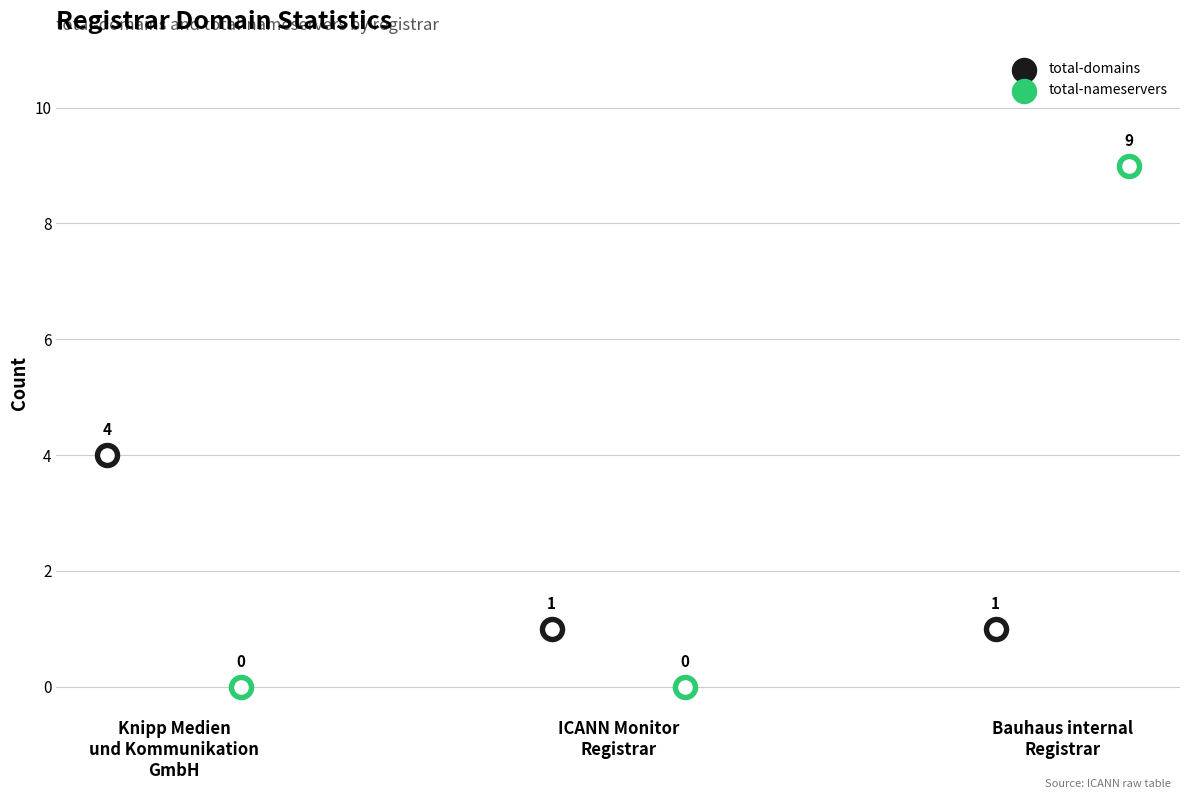

Which series has the largest Y range (max minus min)?

total-nameservers